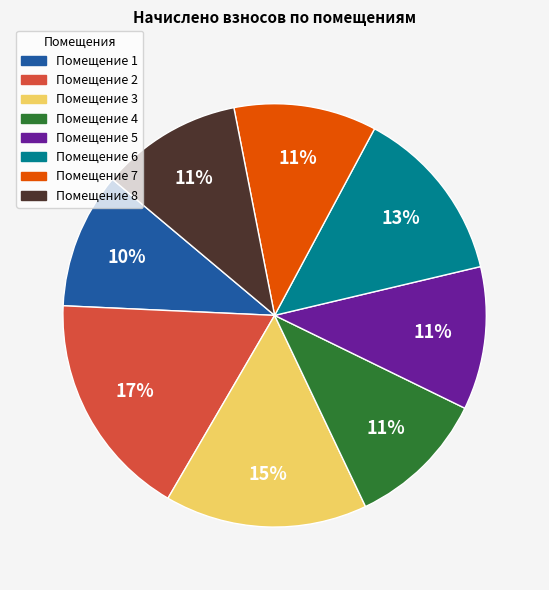

To the nearest percent, what is the difference between the largest and smallest slice percentages?

7%